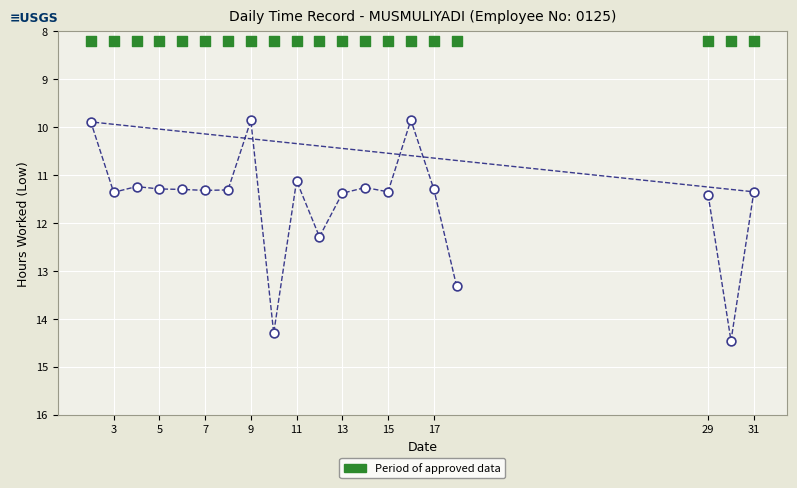

Across all series, what Y value is closest to 11?

11.1